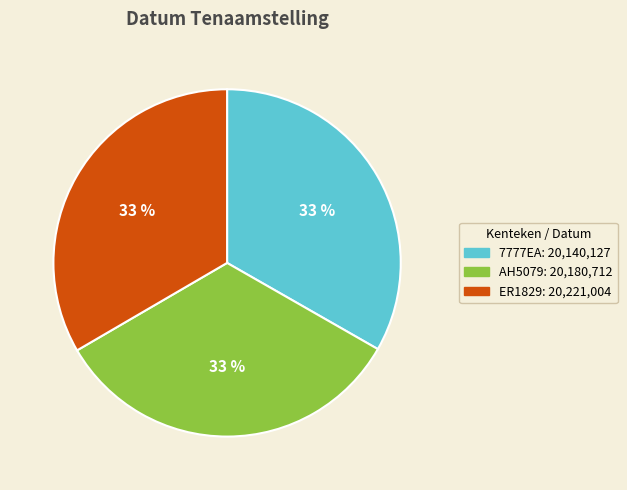

Does ER1829 represent more than half of the total?

No